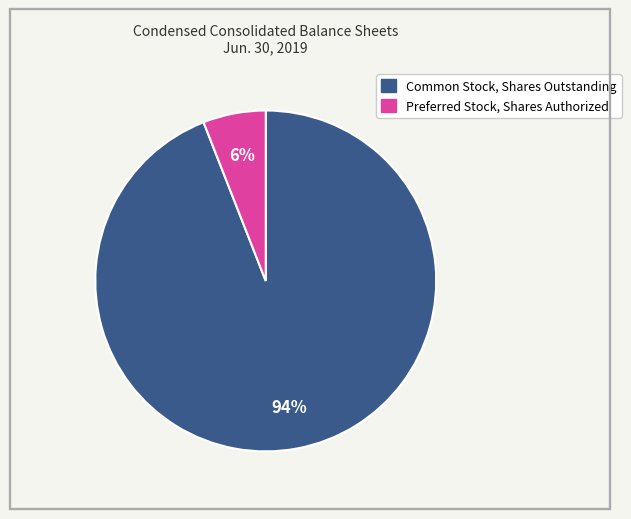

What is the smallest slice in the pie chart?

Preferred Stock, Shares Authorized